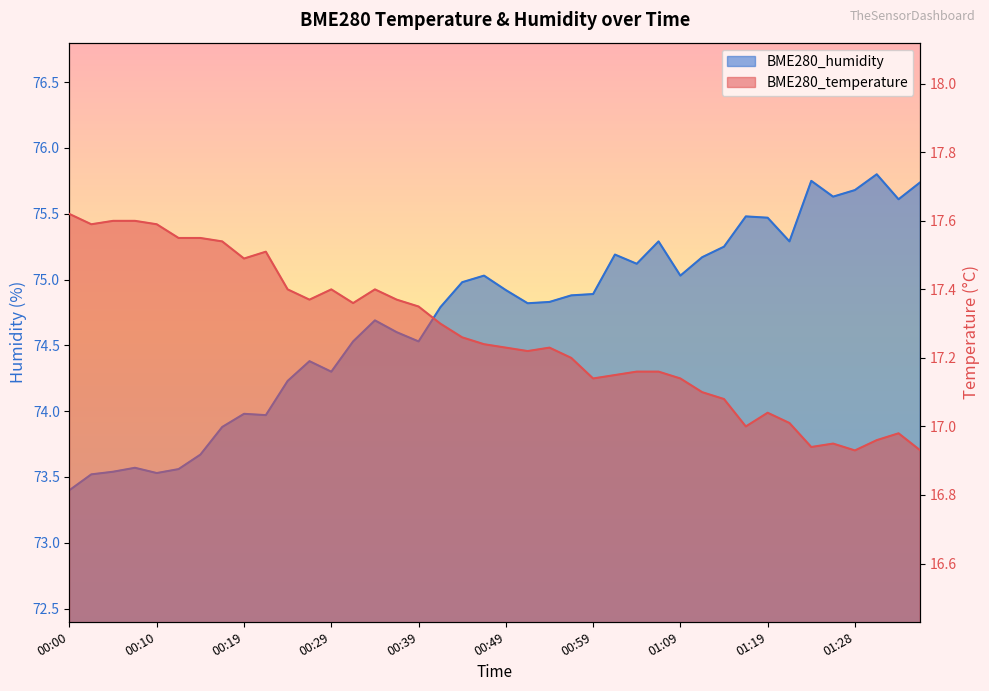

At which label is BME280_humidity closest to 74?

00:19